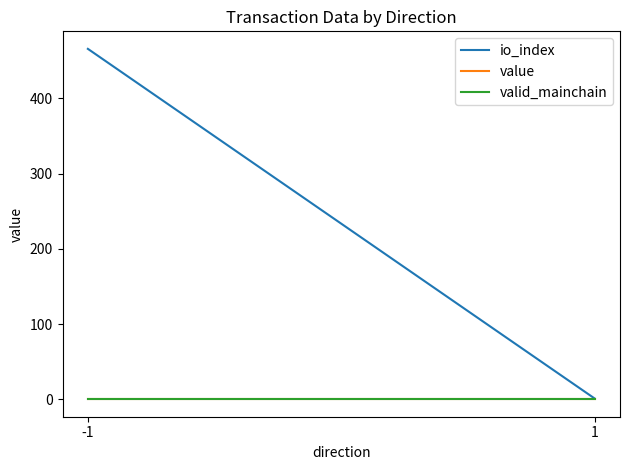

Reading left to right, list all the values displayed in this chart.

io_index: 466.0	1.0
value: 0.1	0.1
valid_mainchain: 1.0	1.0